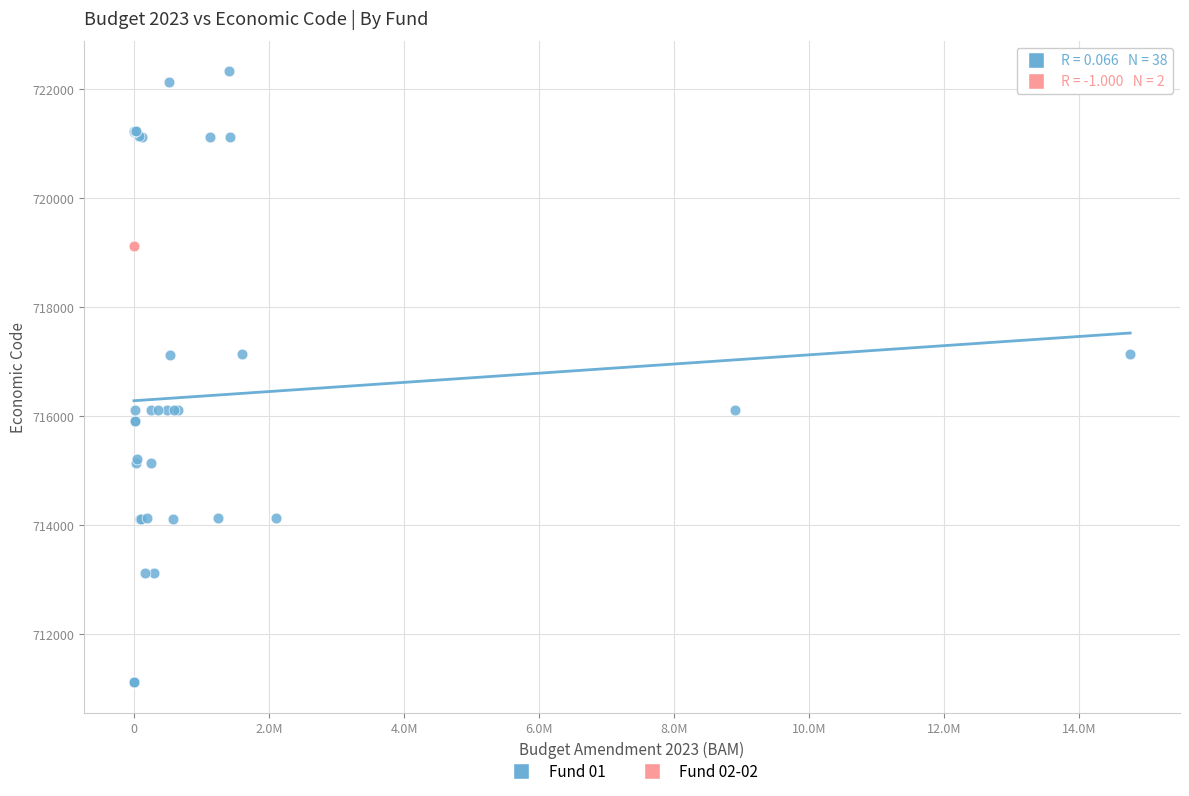

What are all the series names shown in the legend?

Fund 01, Fund 02-02